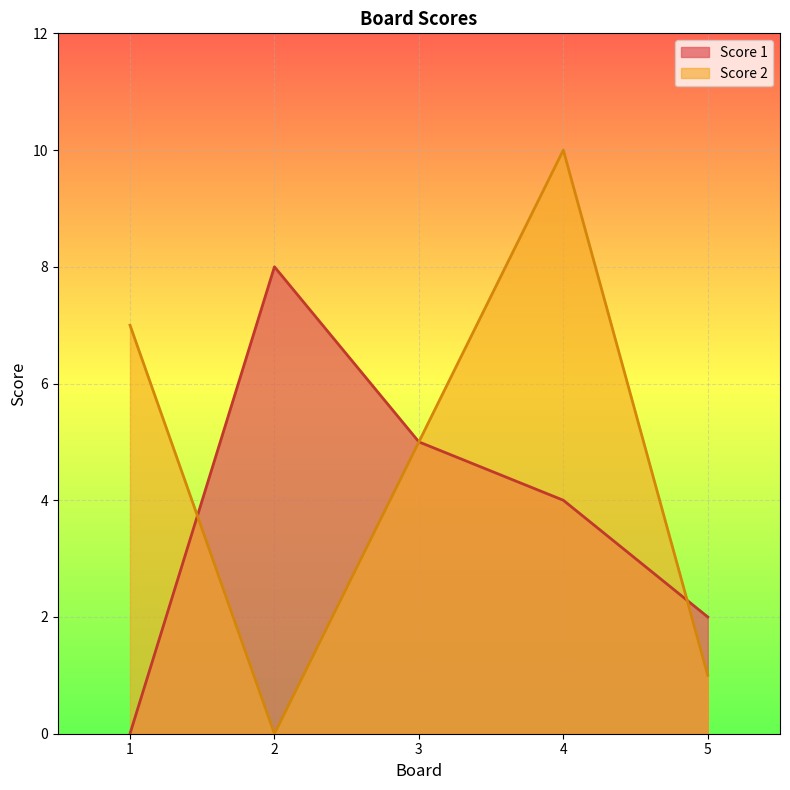

What is the difference between the second highest and second lowest values in the Score 2 series?

6